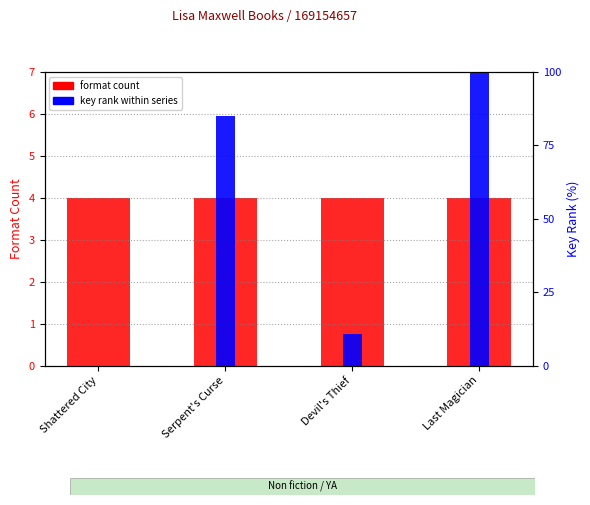

How many values in key rank within series are above zero?

3